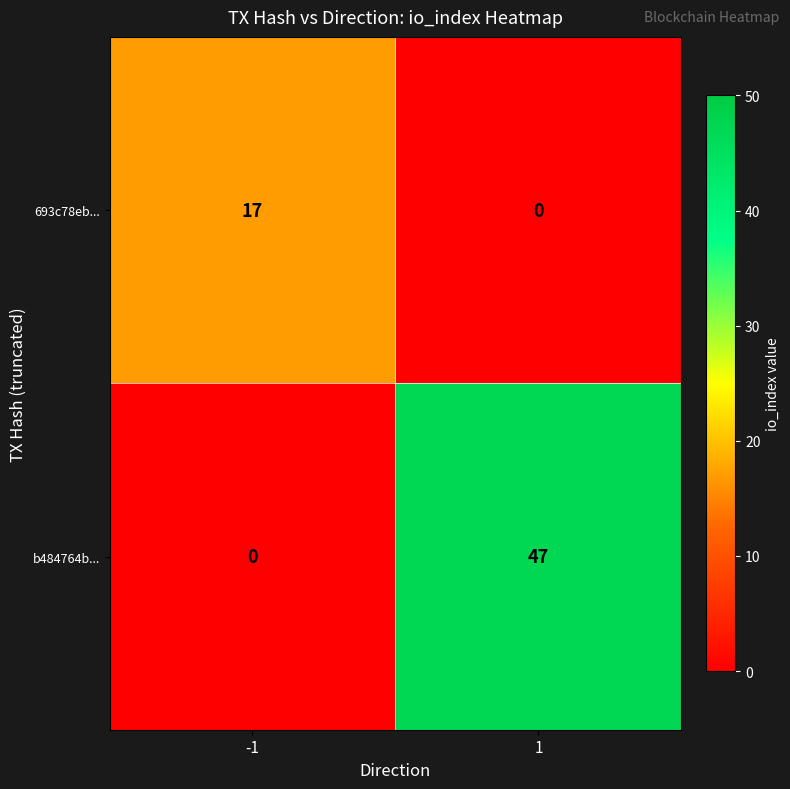

Is the value of b484764b... at -1 greater than the value of 693c78eb... at -1?

No